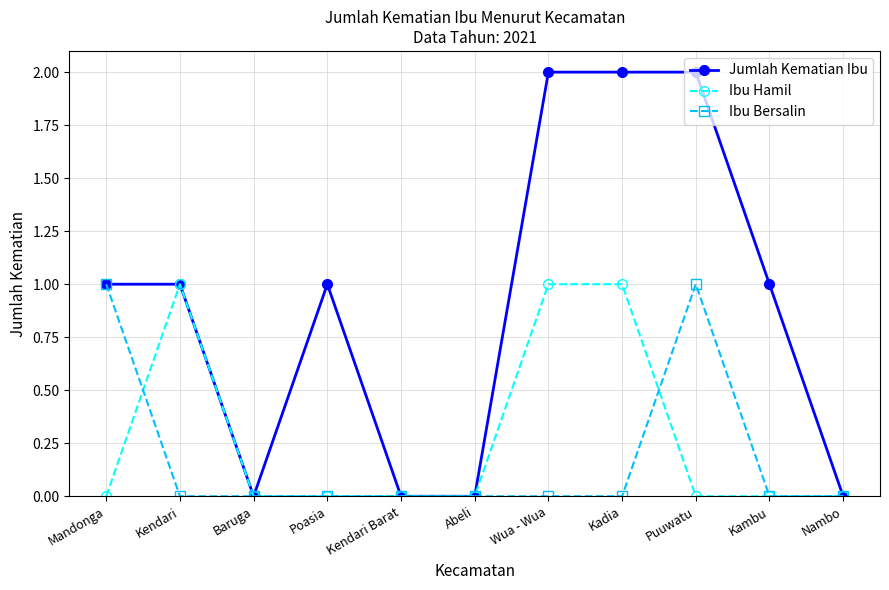

What is the sum of all Ibu Bersalin values?

2